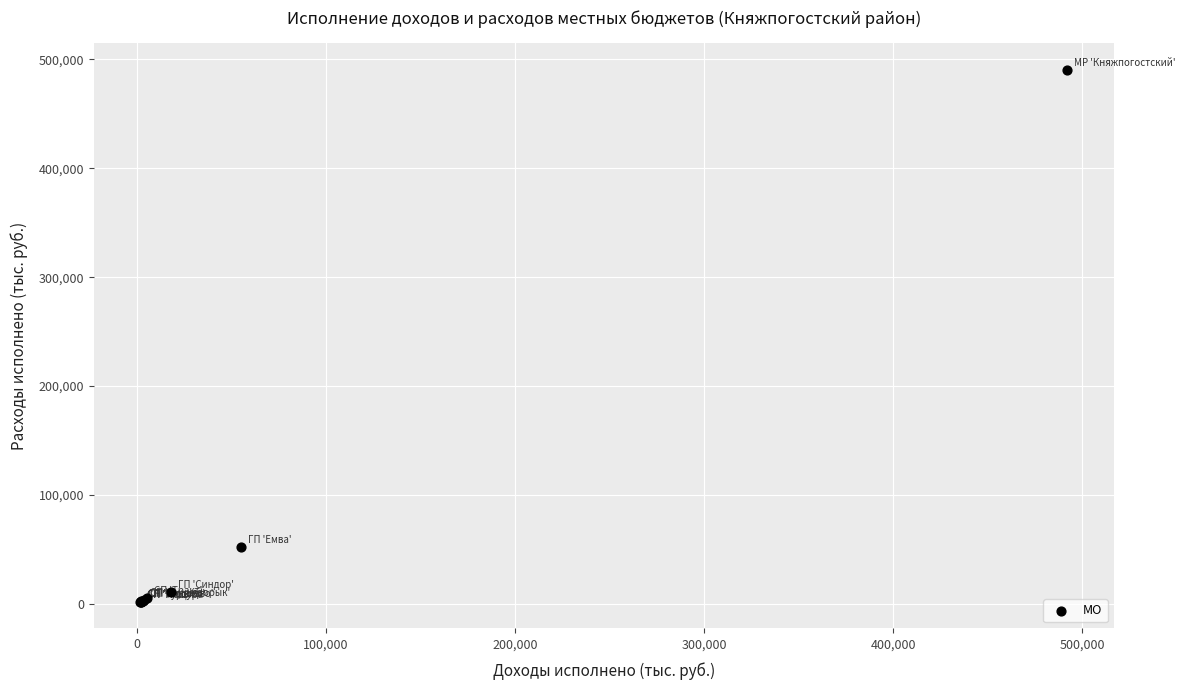

What Y value in the scatter plot is closest to 246154?

52065.4